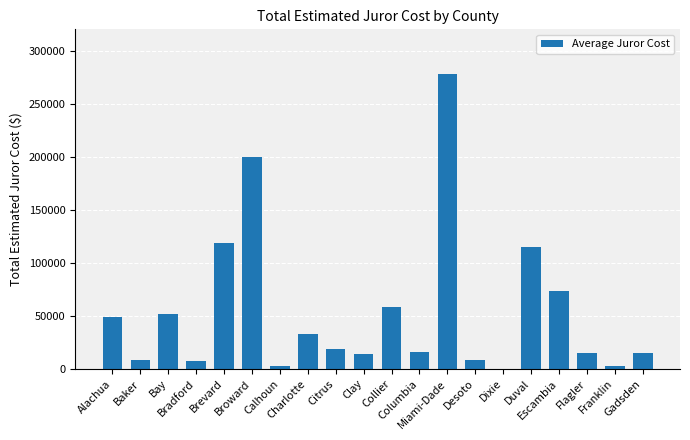

What is the sum of all values?

1088710.6